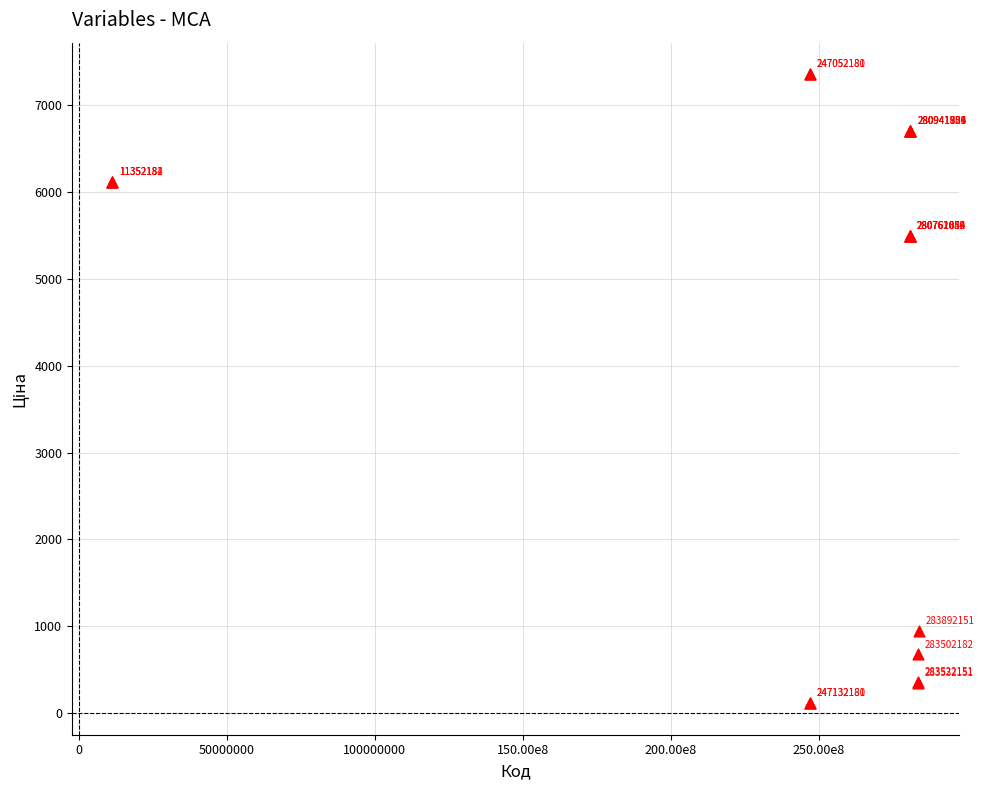

What Y value in the scatter plot is closest to 3735?

5497.3